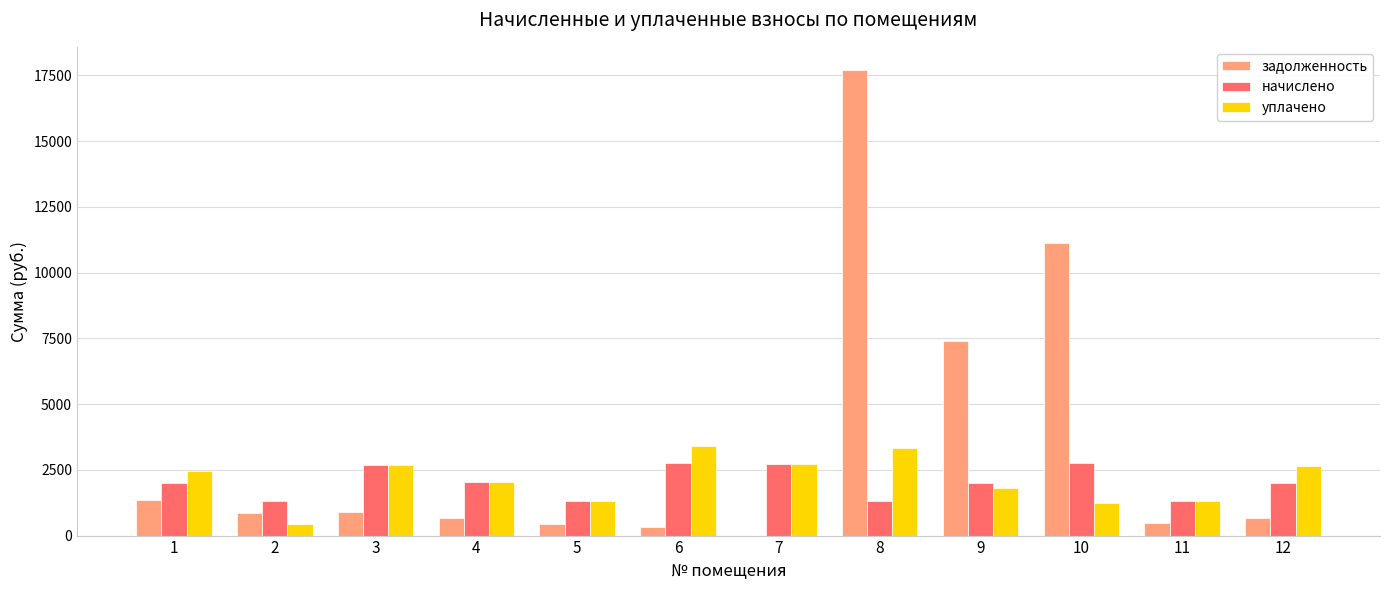

What value does the задолженность series have at 12?

650.8